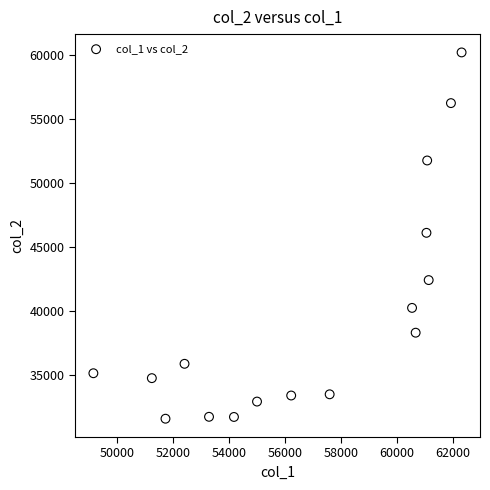

What is the range of Y values (max minus min)?

28586